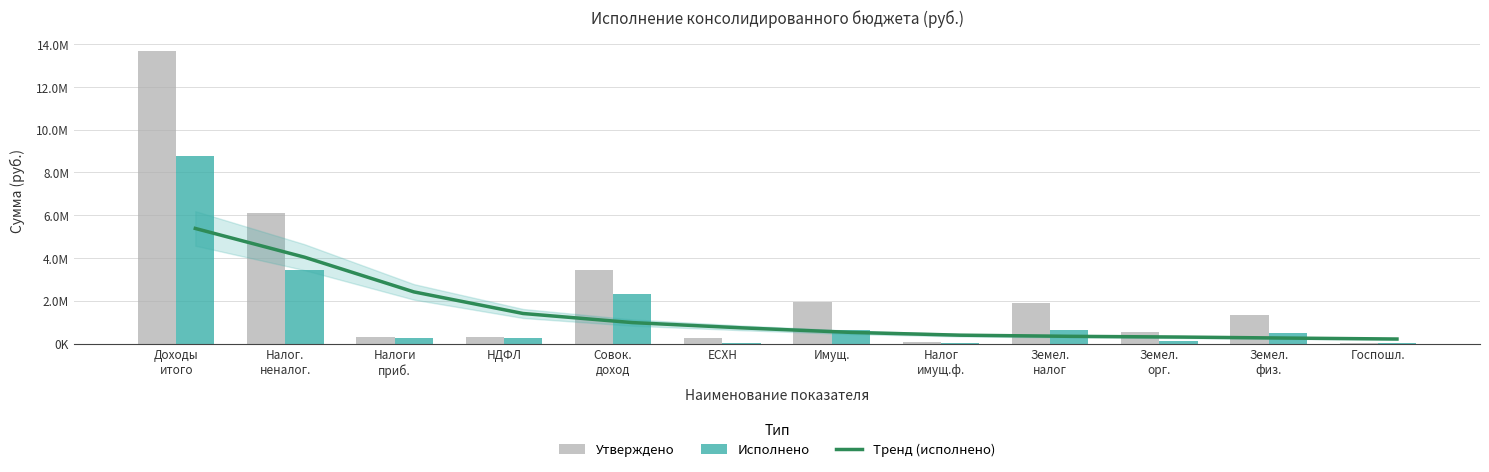

Reading left to right, extract all data points from this chart.

Тренд (исполнено): 5377438.3	4033000.2	2412918.8	1402583.8	977434.7	732096.7	519911.0	389203.7	336171.5	302106.6	253718.3	209695.3
Утверждено: 13649363.1	6119950.0	285500.0	285500.0	3442450.0	240000.0	1953000.0	79000.0	1874000.0	555660.0	1318340.0	4000.0
Исполнено: 8777983.3	3431257.2	250260.0	250260.0	2331240.2	11749.9	634829.9	11361.3	623468.6	109802.6	513666.0	400.0